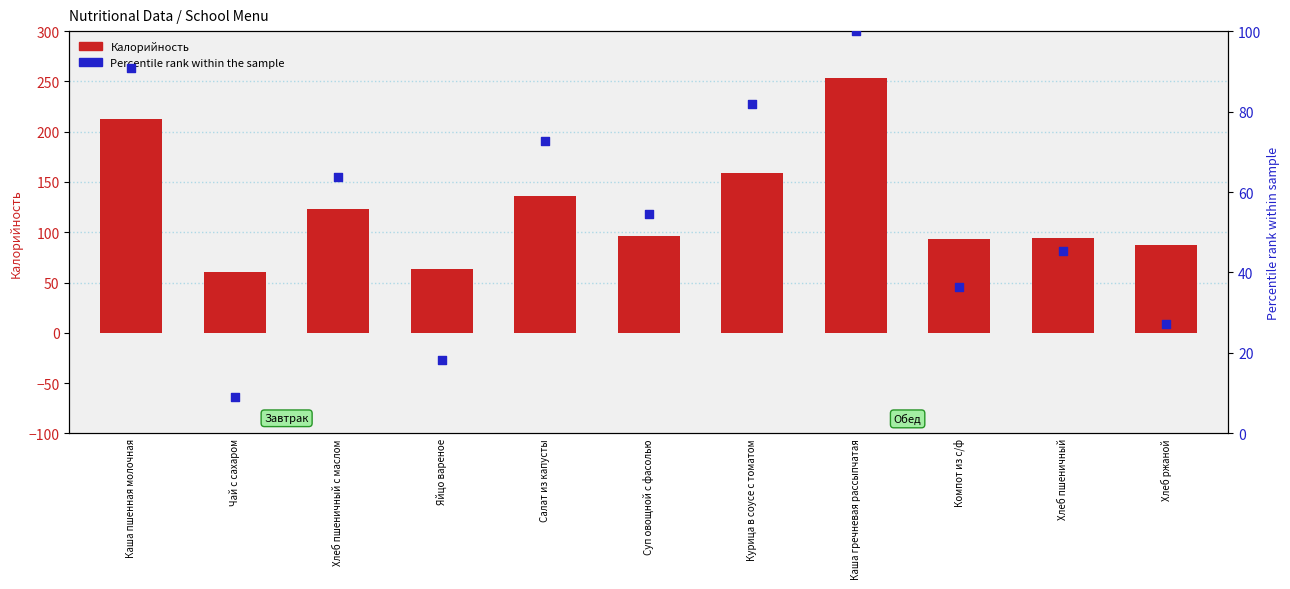

Which series reaches the minimum Y coordinate?

Percentile rank